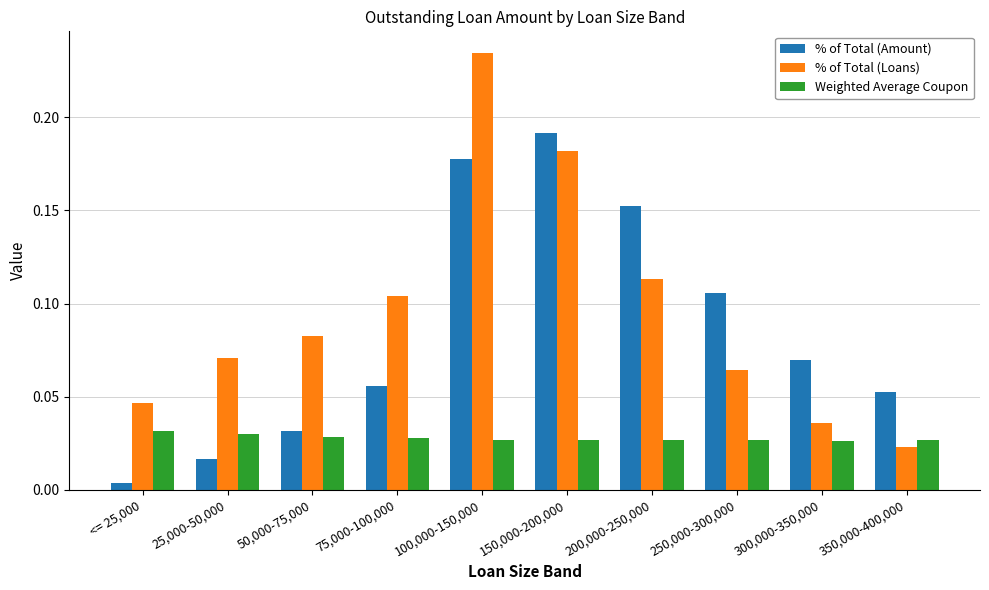

What position from the left is 200,000-250,000?

7